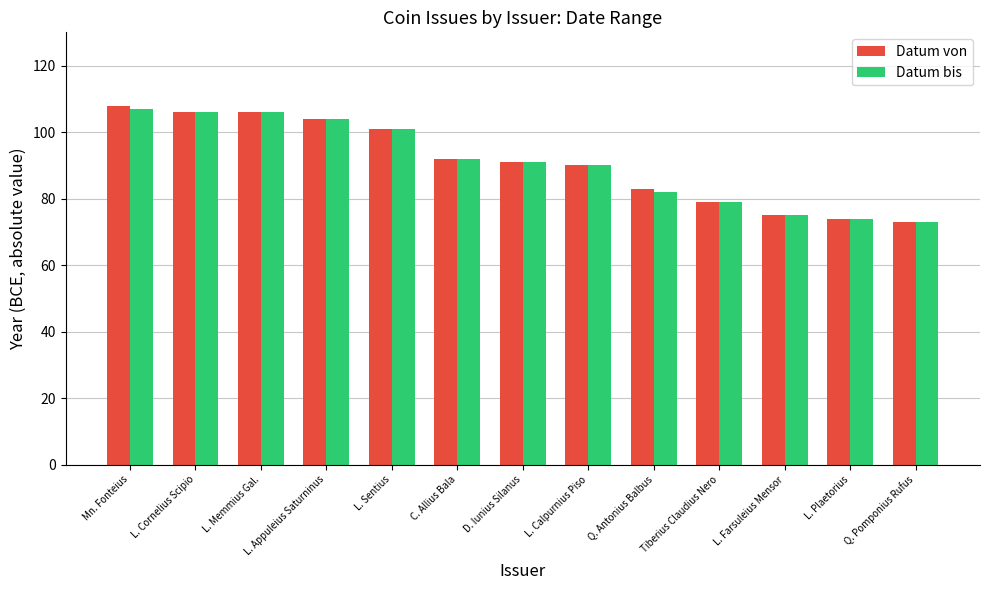

How many bars are there in each group?

2